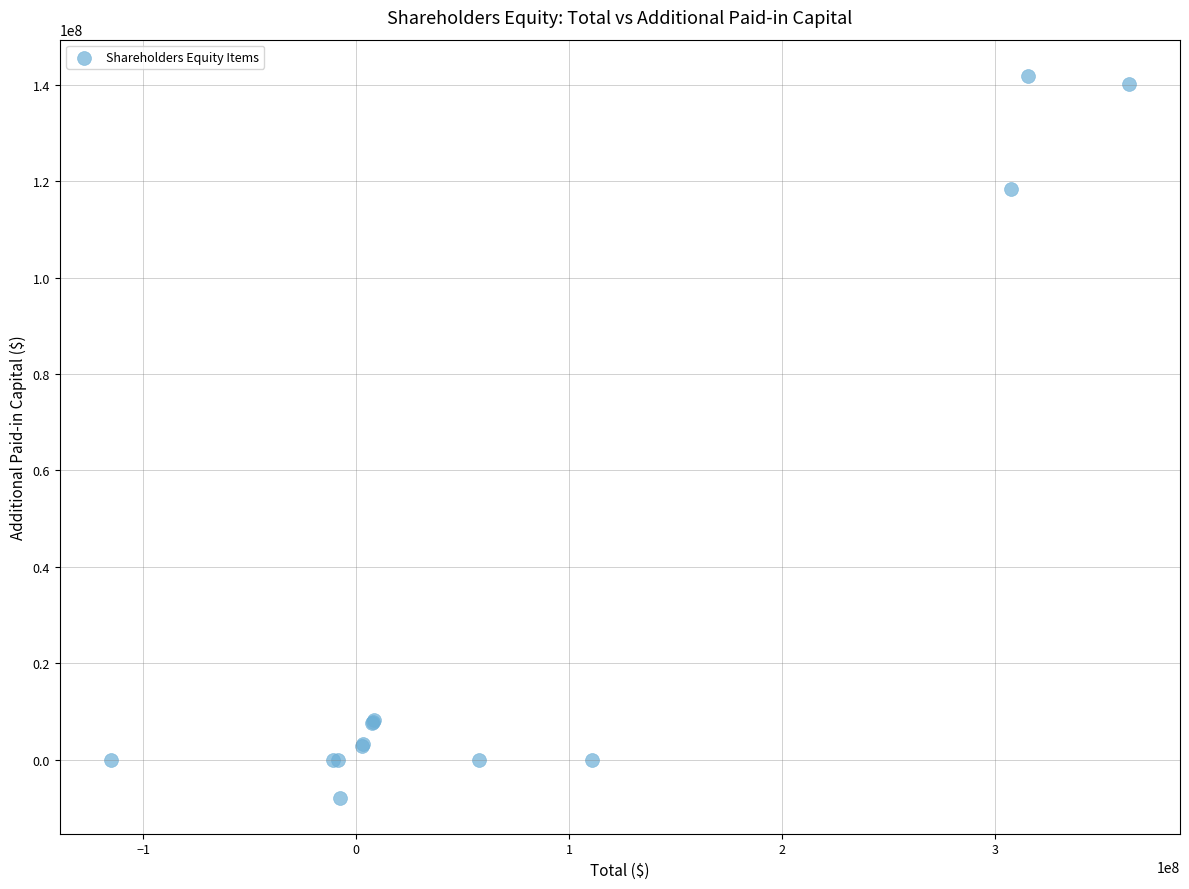

What Y value in the scatter plot is closest to 66986148?

118365503